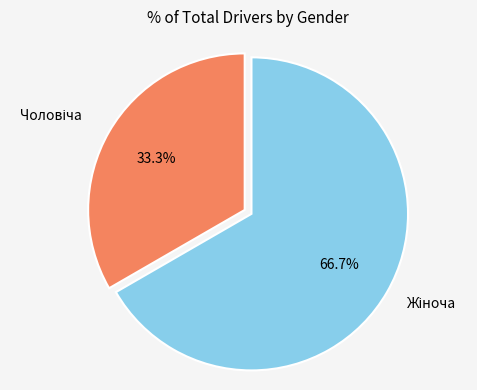

Is there a majority slice in this chart?

Yes